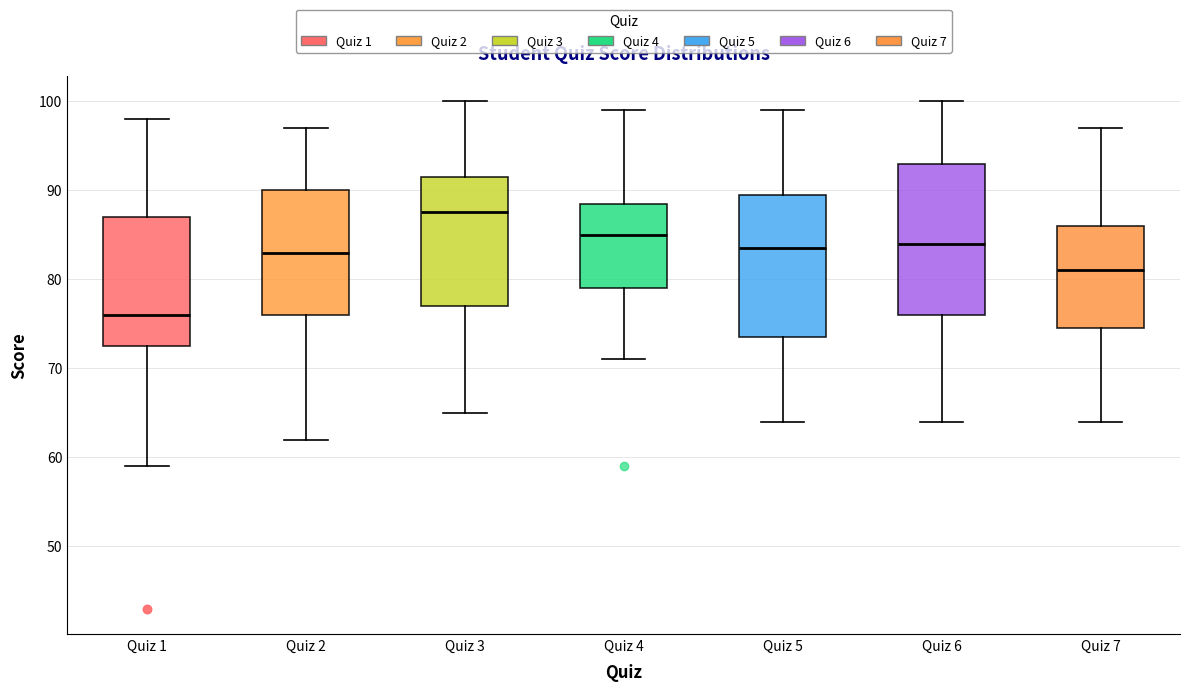

Reading left to right, transcribe this box plot: for each box, give where its median line is, the range the box spans, and where its two whiskers end, as read against the y-axis. The values are not printed on the chart, so give them approximately, as read against the axis.

Quiz 1: median 76, box 73 to 87, whiskers 59 to 98
Quiz 2: median 83, box 76 to 90, whiskers 62 to 97
Quiz 3: median 88, box 77 to 92, whiskers 65 to 100
Quiz 4: median 85, box 79 to 89, whiskers 71 to 99
Quiz 5: median 84, box 74 to 90, whiskers 64 to 99
Quiz 6: median 84, box 76 to 93, whiskers 64 to 100
Quiz 7: median 81, box 75 to 86, whiskers 64 to 97